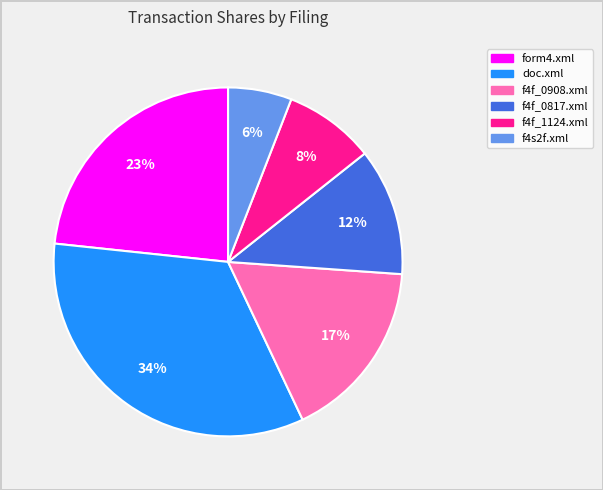

What percentage is the form4.xml slice, to the nearest percent?

23%